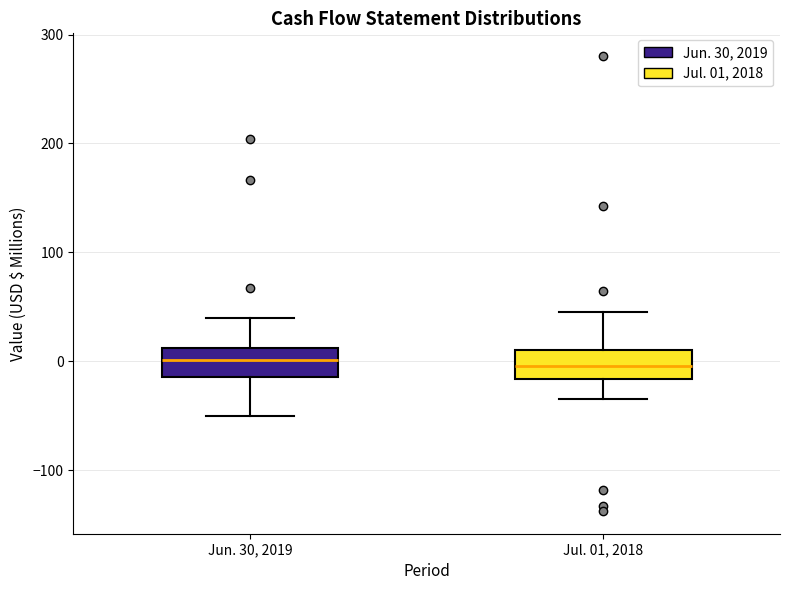

Reading left to right, read every box against the y-axis: the position of its median line, the range the box covers, and the ends of its whiskers. The values are not printed on the chart, so give them approximately, as read against the axis.

Jun. 30, 2019: median 0, box -10 to 10, whiskers -50 to 40
Jul. 01, 2018: median 0, box -20 to 10, whiskers -40 to 50